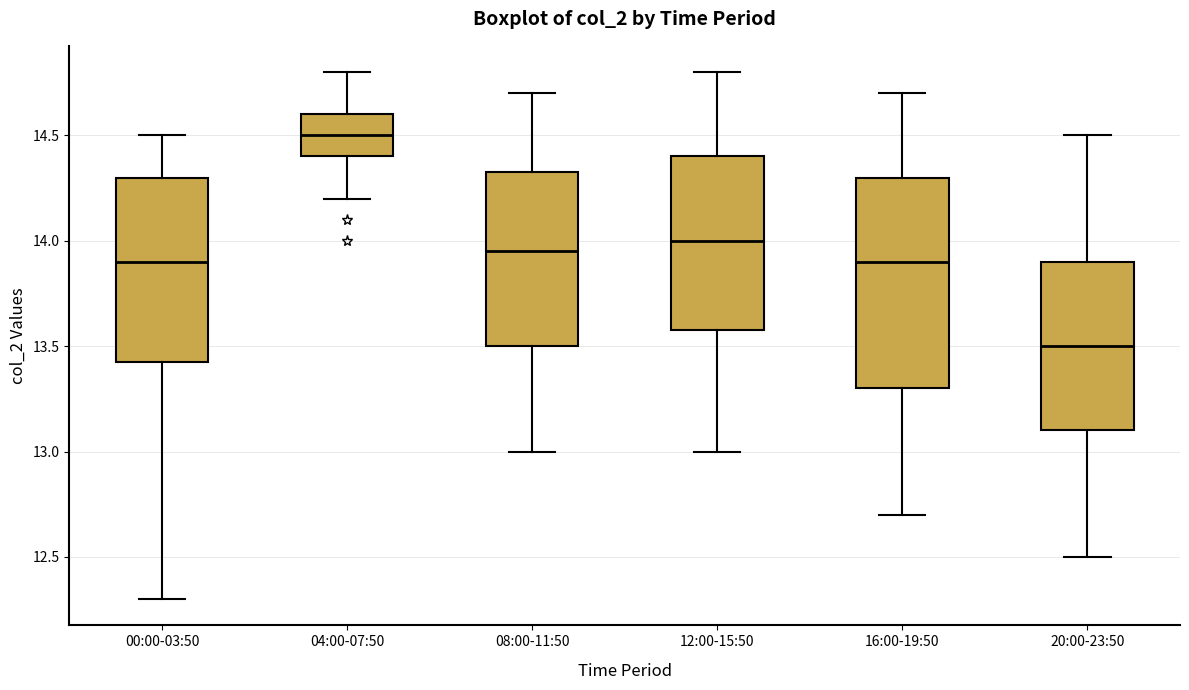

Where does the median line of the box for 12:00-15:50 sit on the y-axis? The values are not printed on the chart, so give them approximately, as read against the axis.

14.00